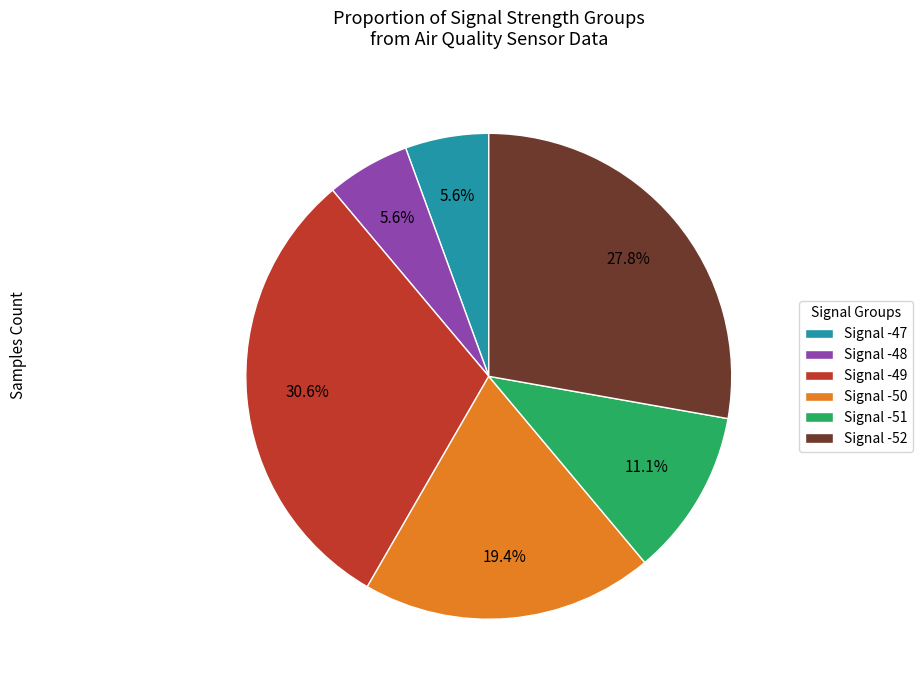

Which has a higher value, Signal -51 or Signal -50?

Signal -50